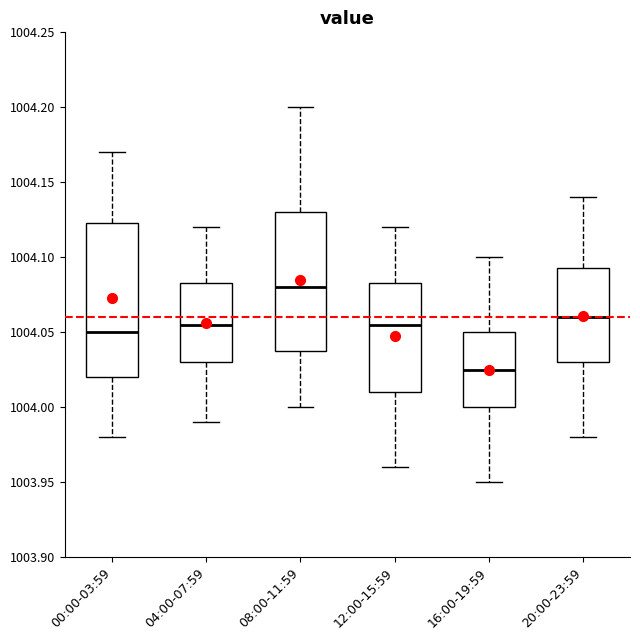

Where does the upper whisker of the box for 20:00-23:59 end on the y-axis? The values are not printed on the chart, so give them approximately, as read against the axis.

1004.140